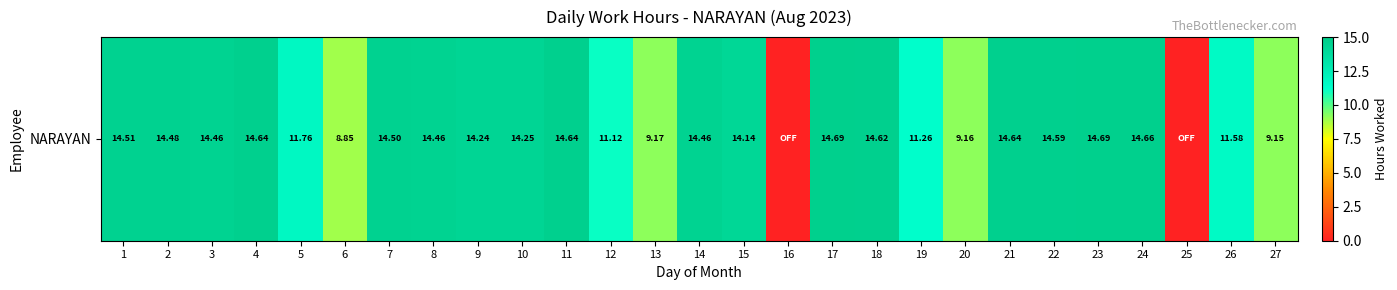

Is it true that the value at 9 is 14.2?

True